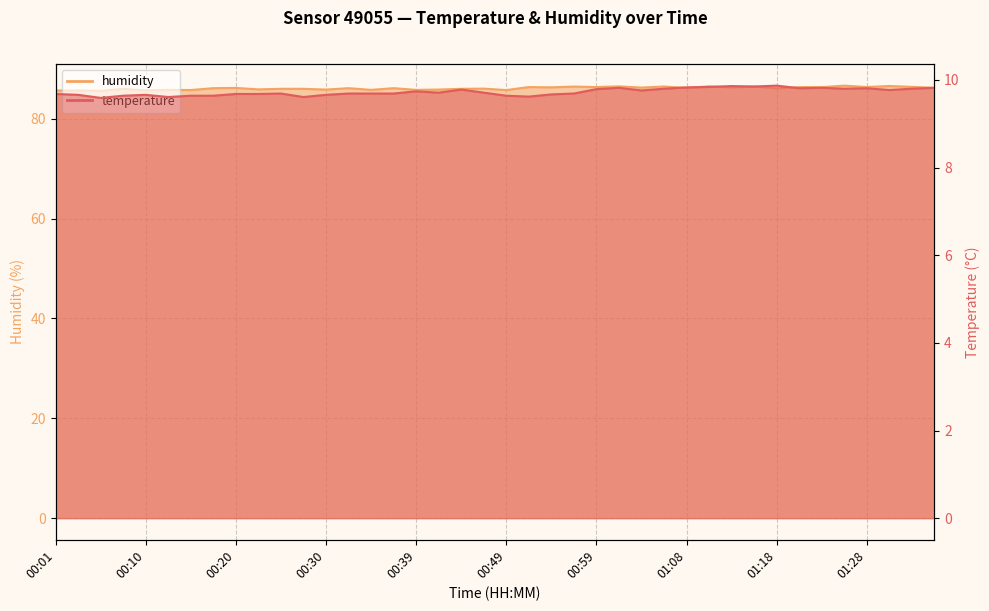

Which label corresponds to the smallest value in the chart?

00:05